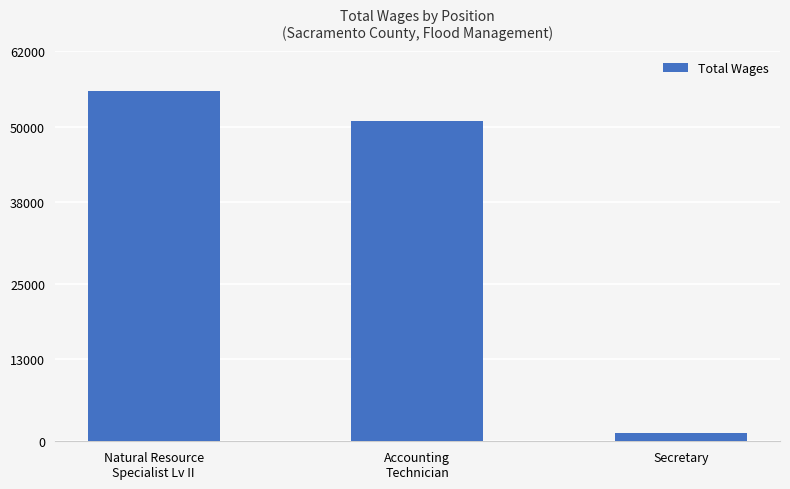

Does the chart contain stacked bars?

No